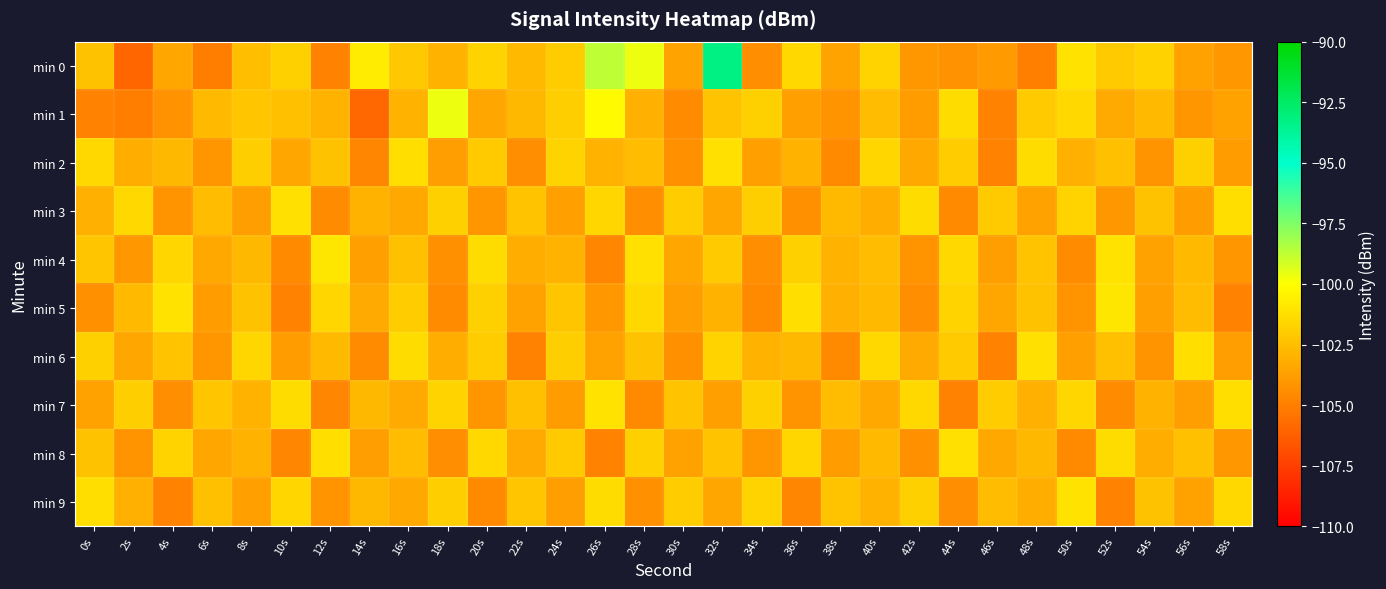

List the series in order of their peak value, lowest first.

min 2, min 3, min 6, min 8, min 7, min 9, min 4, min 5, min 1, min 0